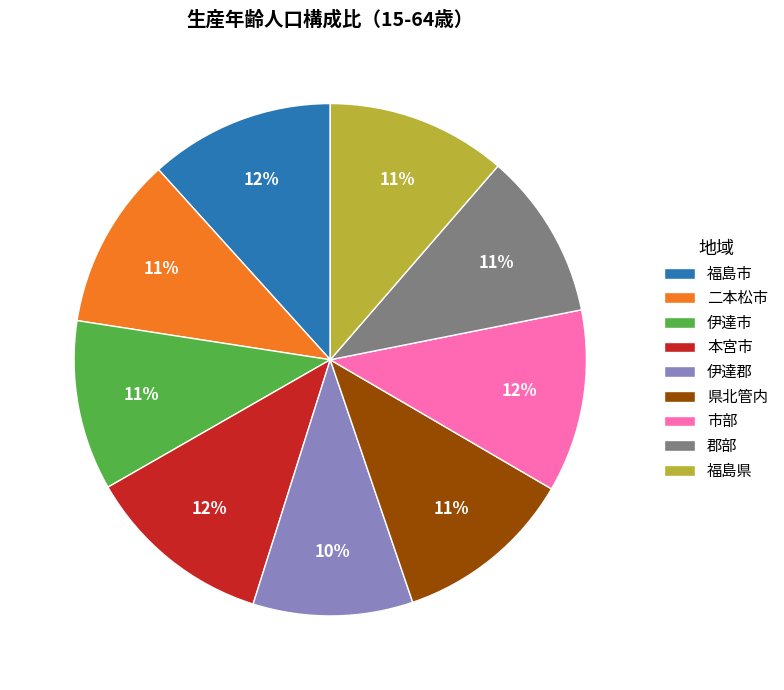

Does any single category account for the majority?

No